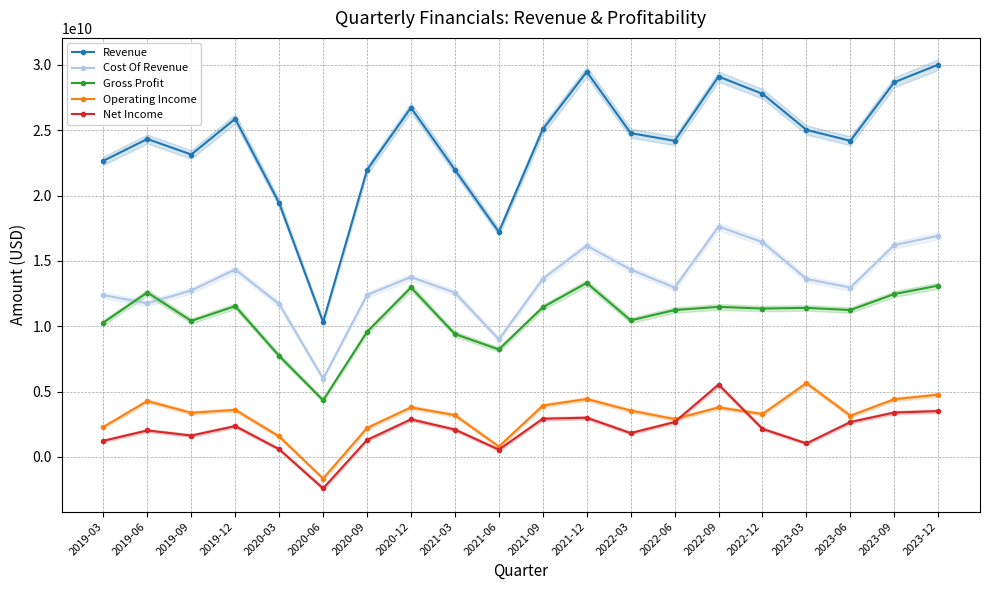

What is the maximum value shown in the chart?

30021000000